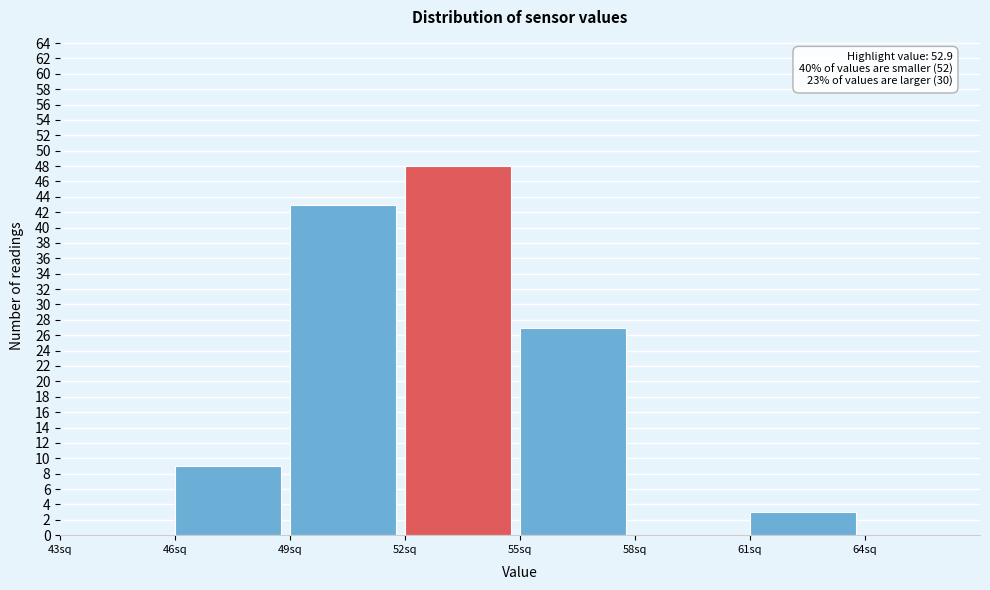

Over which range of the x-axis is the bar tallest?

52 to 55